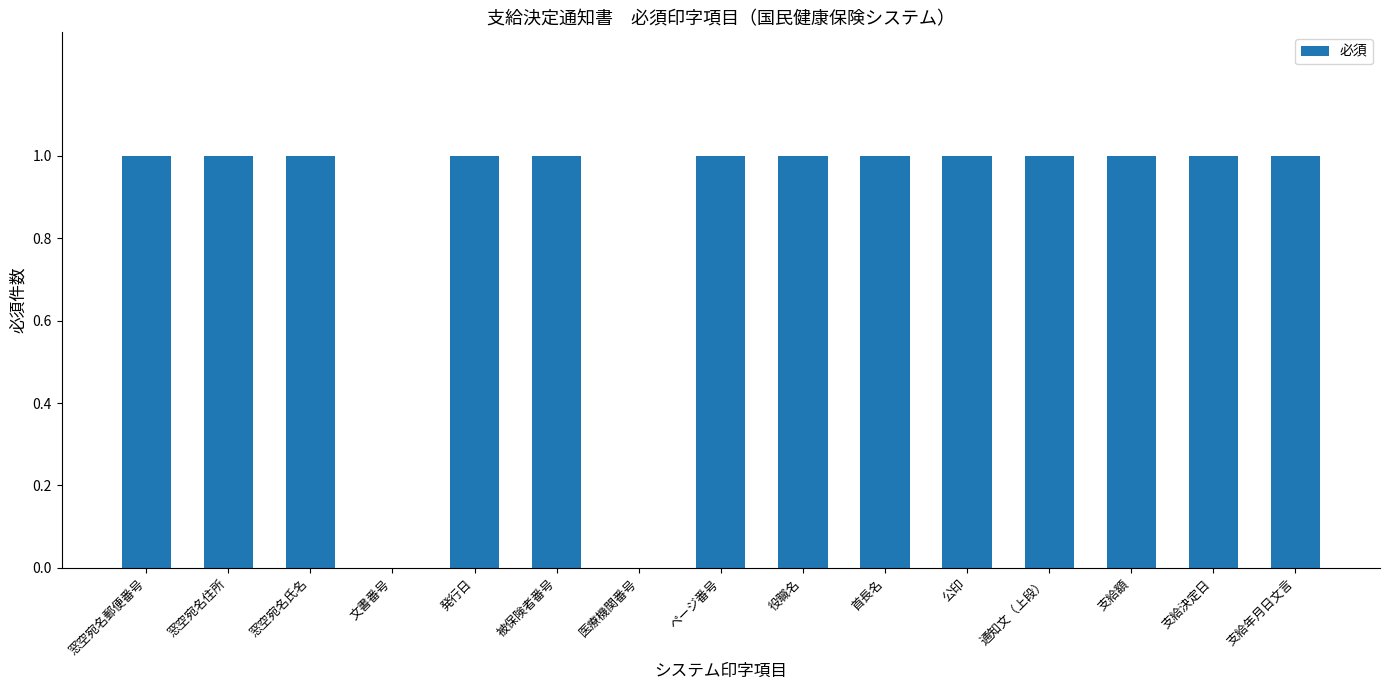

The chart shows a value of 1 at ページ番号. True or false?

True